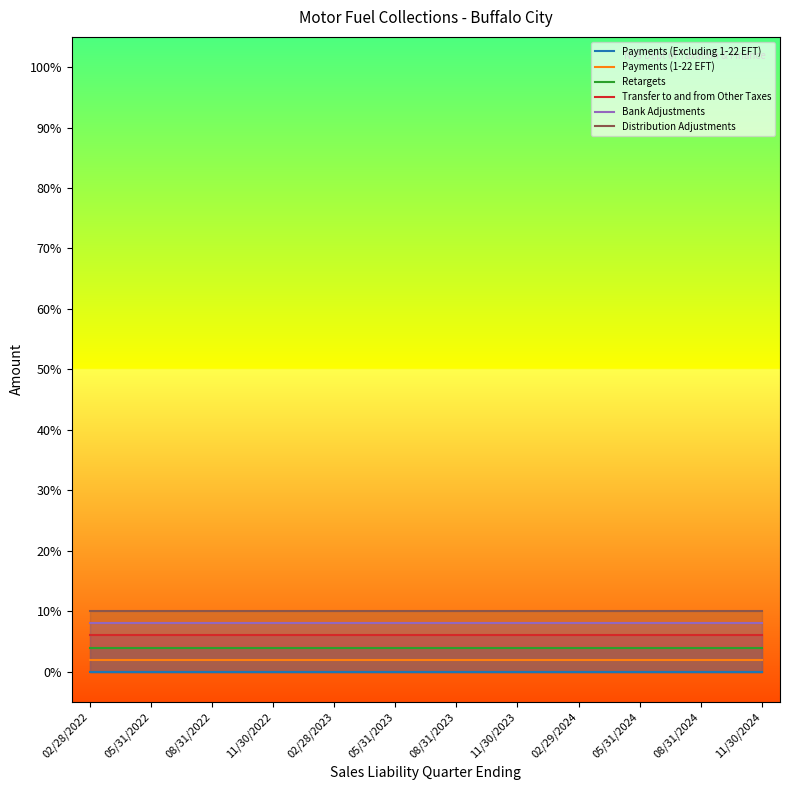

True or false: Payments (1-22 EFT) and Bank Adjustments cross at least once.

False